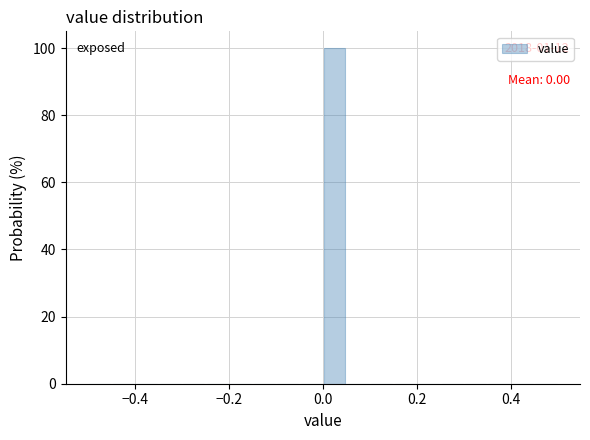

Around what value on the x-axis is the tallest bar? Give the approximate position of its centre, as read against the axis.

0.02